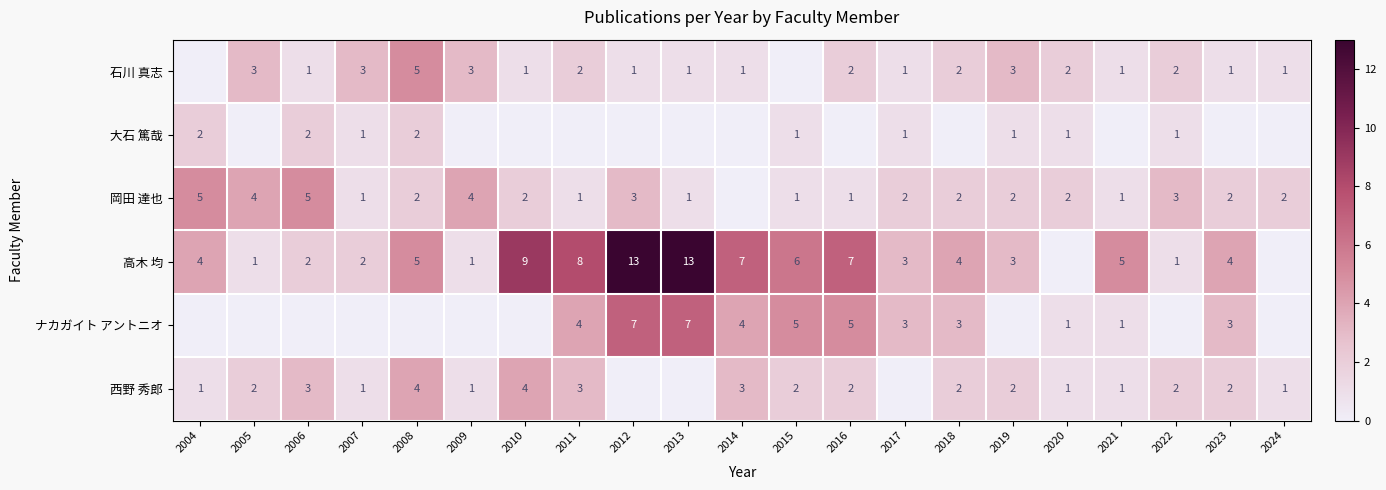

The 岡田 達也 series shows 3 at 2023. True or false?

False